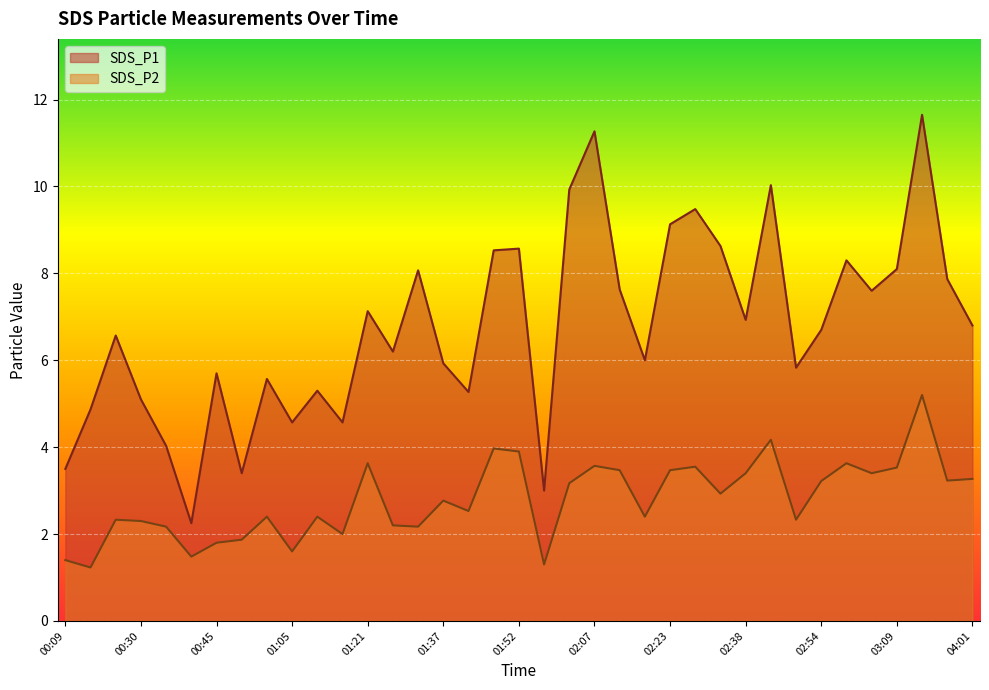

At which category does SDS_P1 reach its first local peak?

00:24